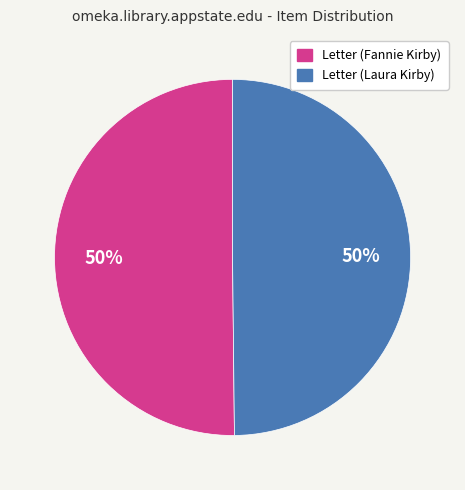

Count the number of slices in the pie.

2